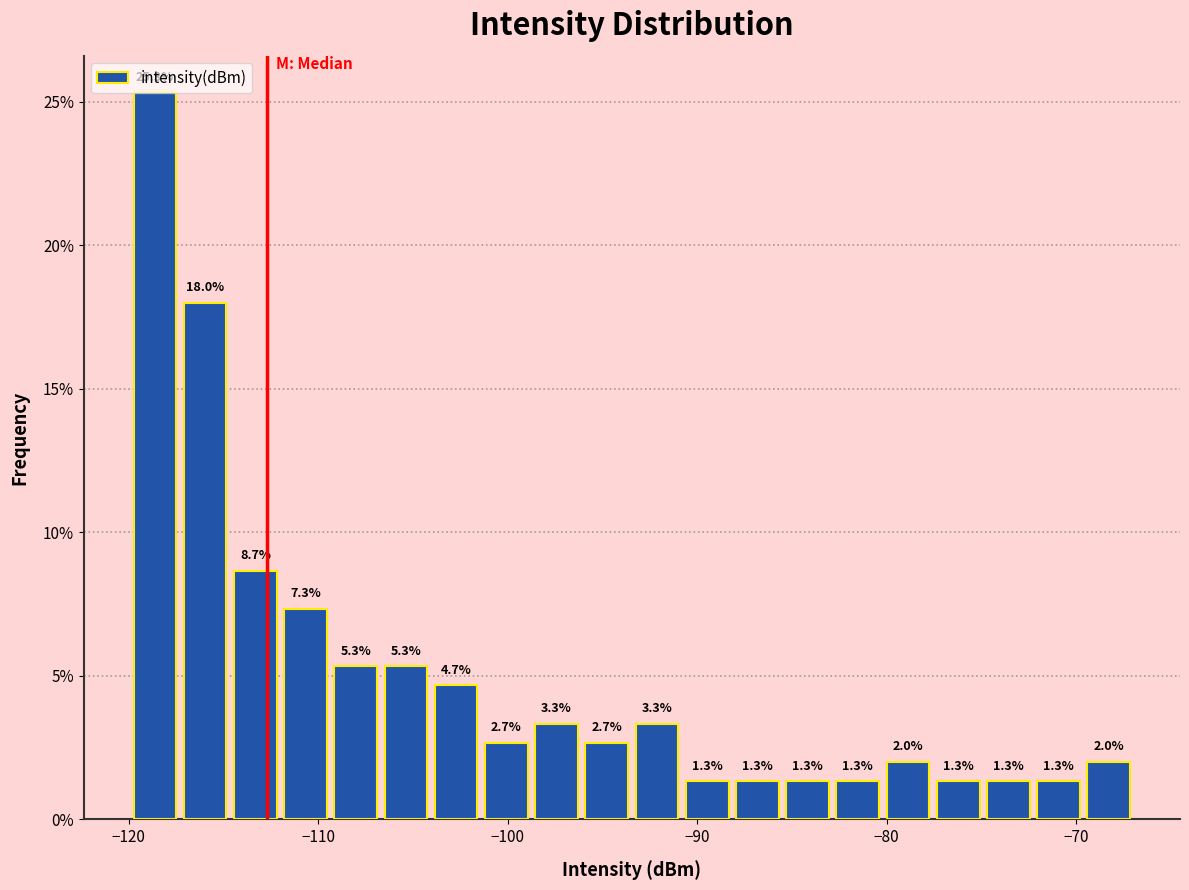

Read against the x-axis, roughly where is the centre of the tallest bar?

-119